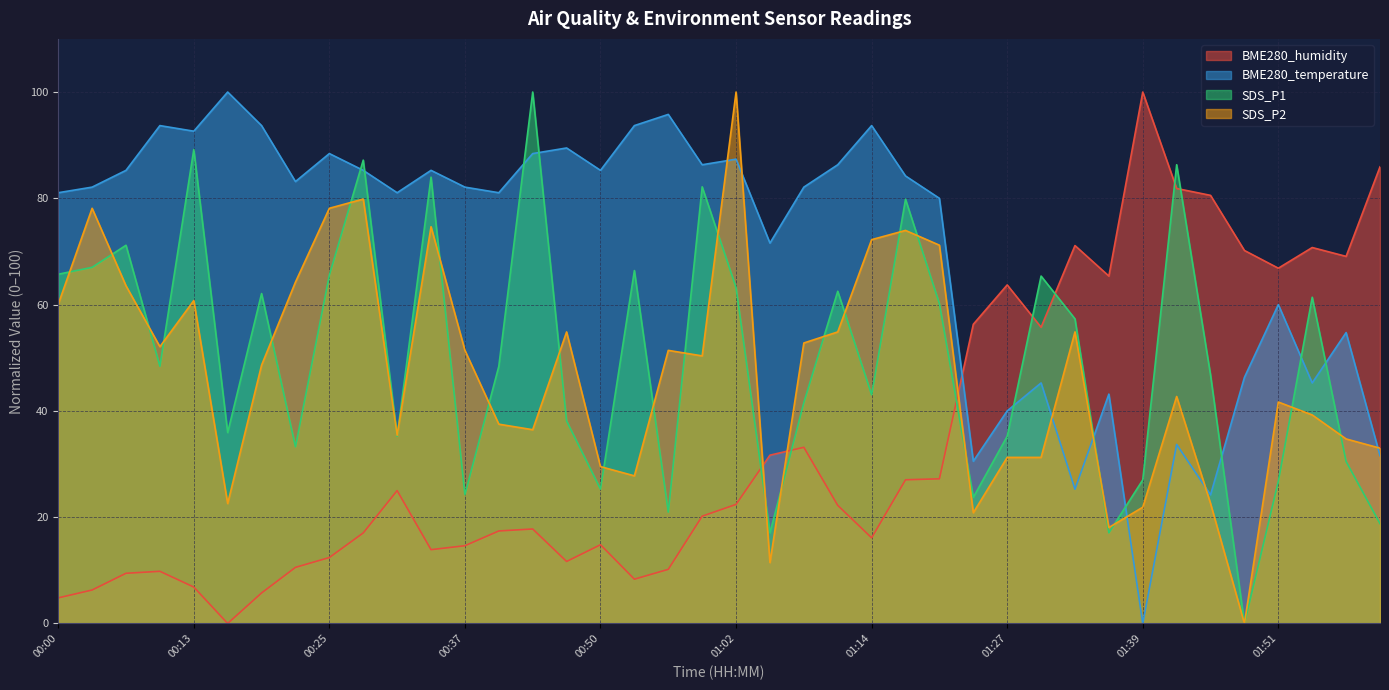

Rank the series at 01:23 from highest to lowest value.

BME280_humidity, BME280_temperature, SDS_P1, SDS_P2